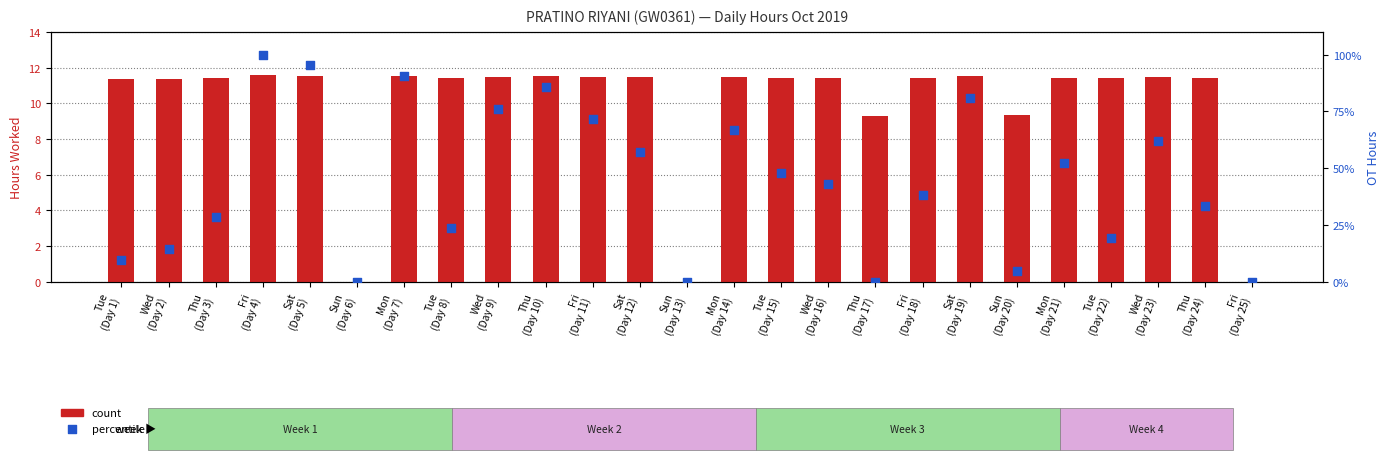

At how many categories does at least one series exceed 84?

4